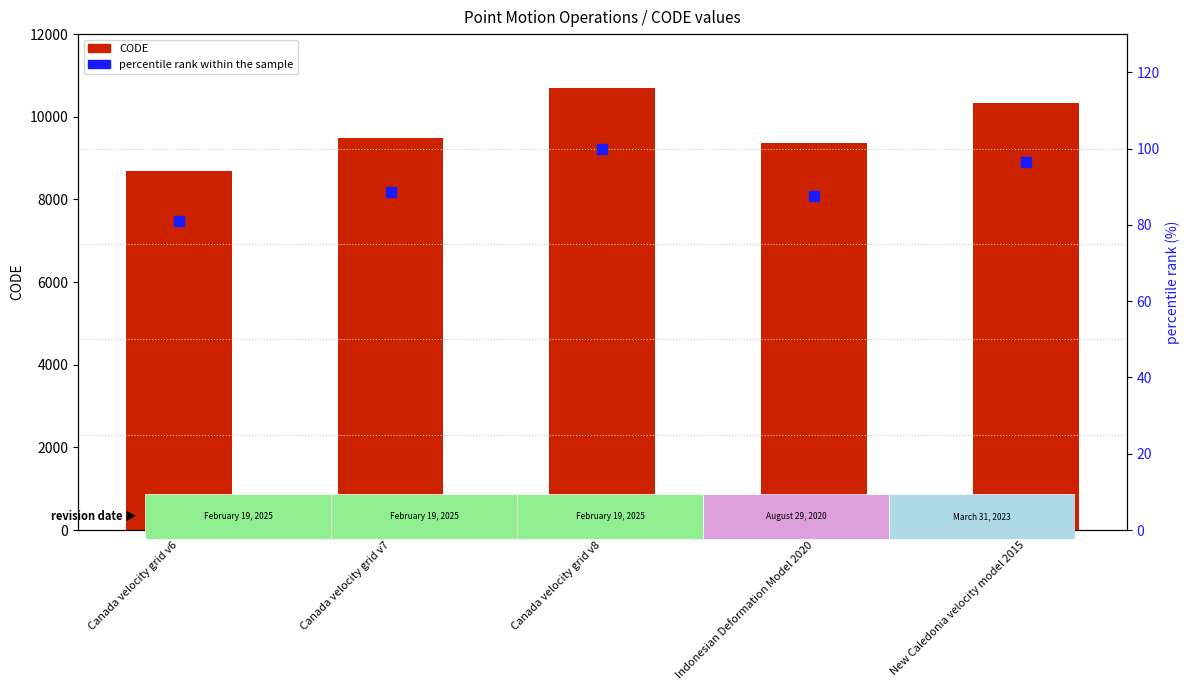

Which series contains the lowest Y value?

percentile rank within the sample